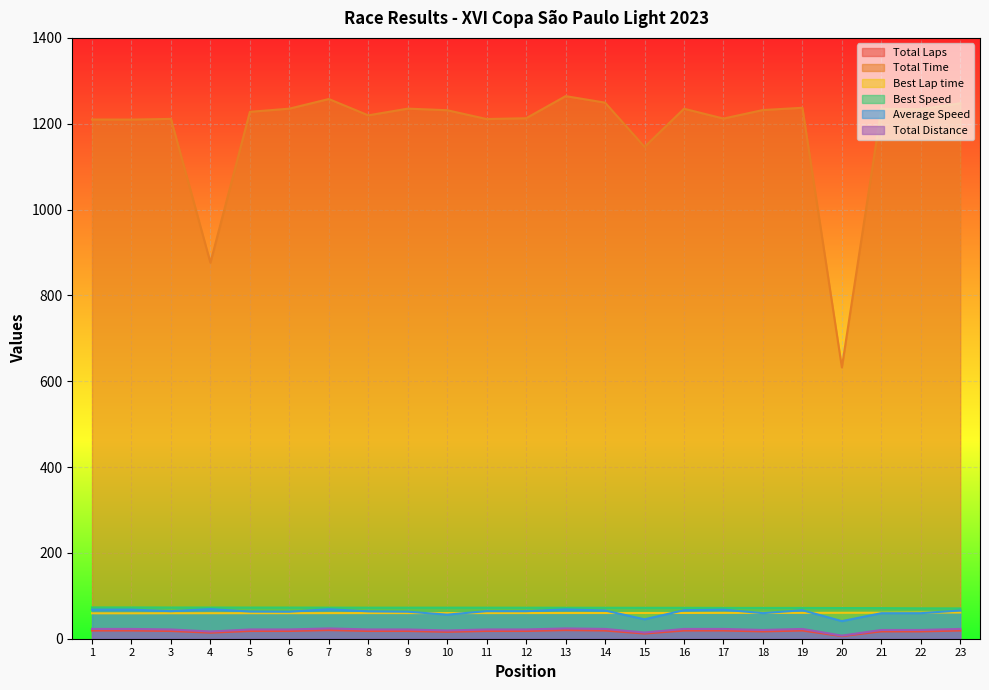

Reading left to right, transcribe all the data shown in this chart.

Total Laps: 19.0	19.0	18.0	14.0	18.0	18.0	20.0	18.0	18.0	16.0	18.0	18.0	20.0	19.0	12.0	19.0	19.0	17.0	19.0	6.0	17.0	17.0	19.0
Total Time: 1209.8	1209.6	1211.3	876.2	1227.7	1235.1	1257.5	1219.5	1235.2	1231.4	1210.9	1212.8	1264.3	1249.1	1146.0	1234.9	1212.0	1231.9	1237.1	632.2	1234.6	1233.9	1247.6
Best Lap time: 59.3	59.3	59.4	59.5	59.5	59.5	59.7	59.7	59.7	59.7	59.7	59.8	59.9	59.9	60.0	60.0	60.2	60.2	60.2	60.4	60.6	61.0	61.1
Best Speed: 72.9	72.9	72.7	72.6	72.6	72.6	72.4	72.4	72.3	72.3	72.3	72.3	72.1	72.1	72.0	72.0	71.8	71.8	71.7	71.5	71.3	70.8	70.7
Average Speed: 67.8	67.9	64.2	69.0	63.3	63.0	68.7	63.8	63.0	56.1	64.2	64.1	68.3	65.7	45.2	66.5	67.7	59.6	66.3	41.0	59.5	59.5	65.8
Total Distance: 22.8	22.8	21.6	16.8	21.6	21.6	24.0	21.6	21.6	19.2	21.6	21.6	24.0	22.8	14.4	22.8	22.8	20.4	22.8	7.2	20.4	20.4	22.8